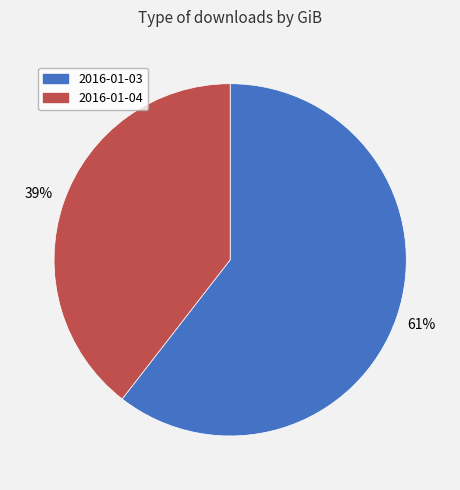

Count the number of slices in the pie.

2